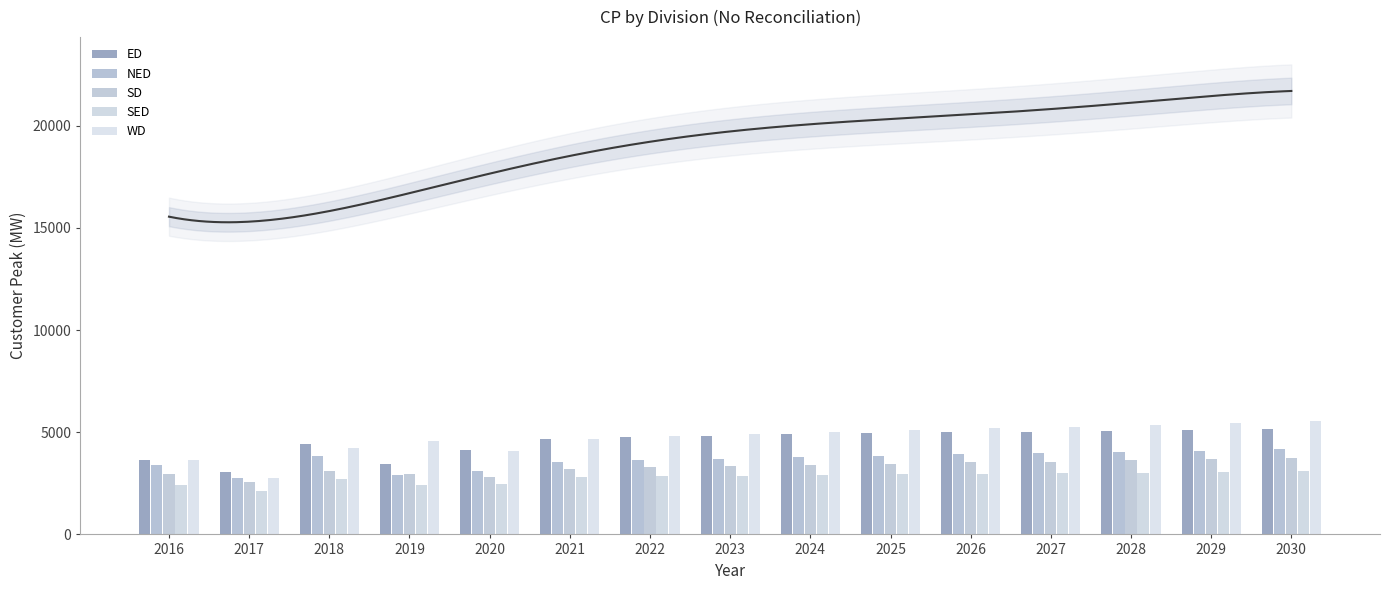

Which category has the lowest value in the ED series?

2017